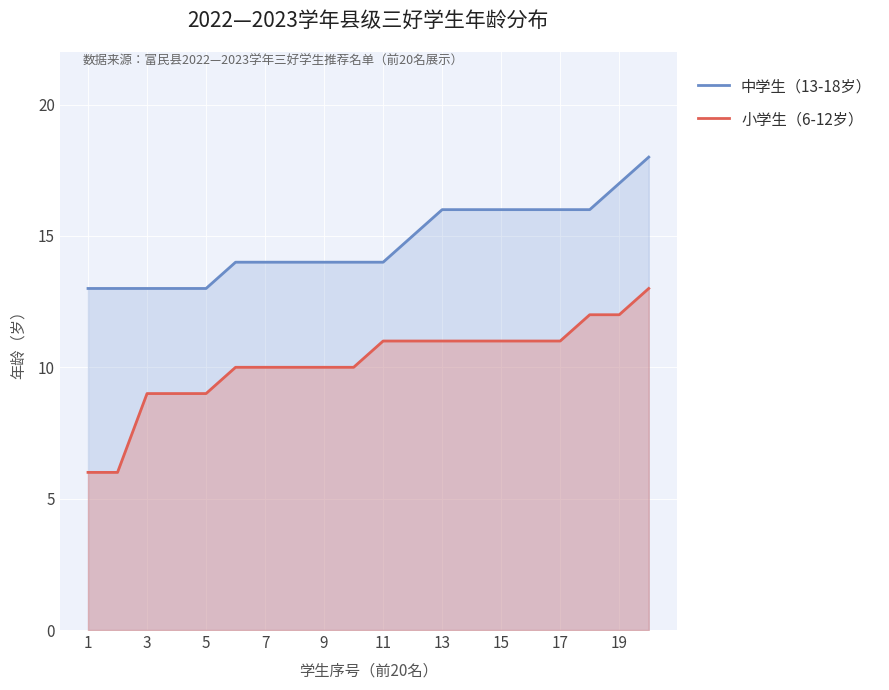

Which series has the largest total across all categories?

中学生（13-18岁）